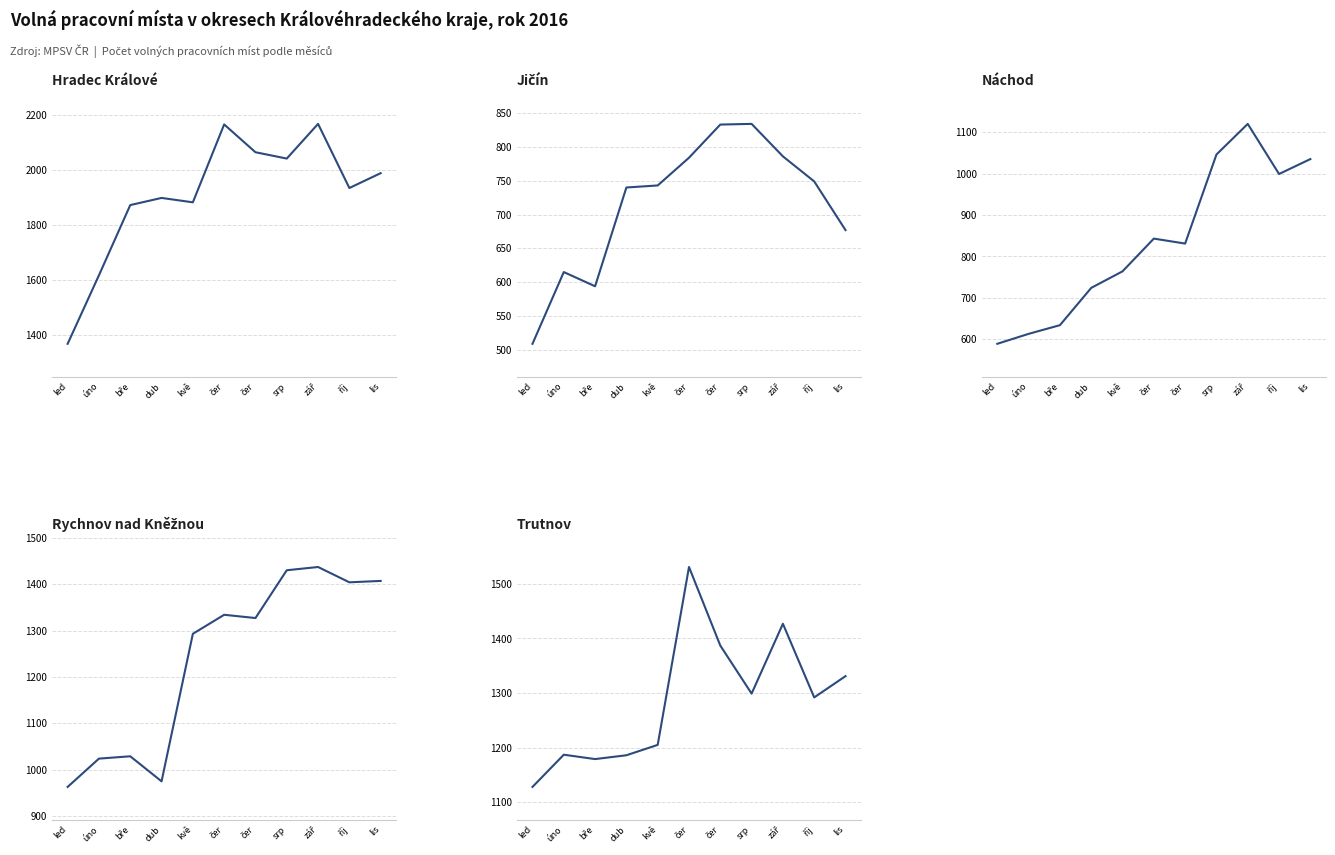

What is the sum of the Hradec Králové values at bře and říj?

3804